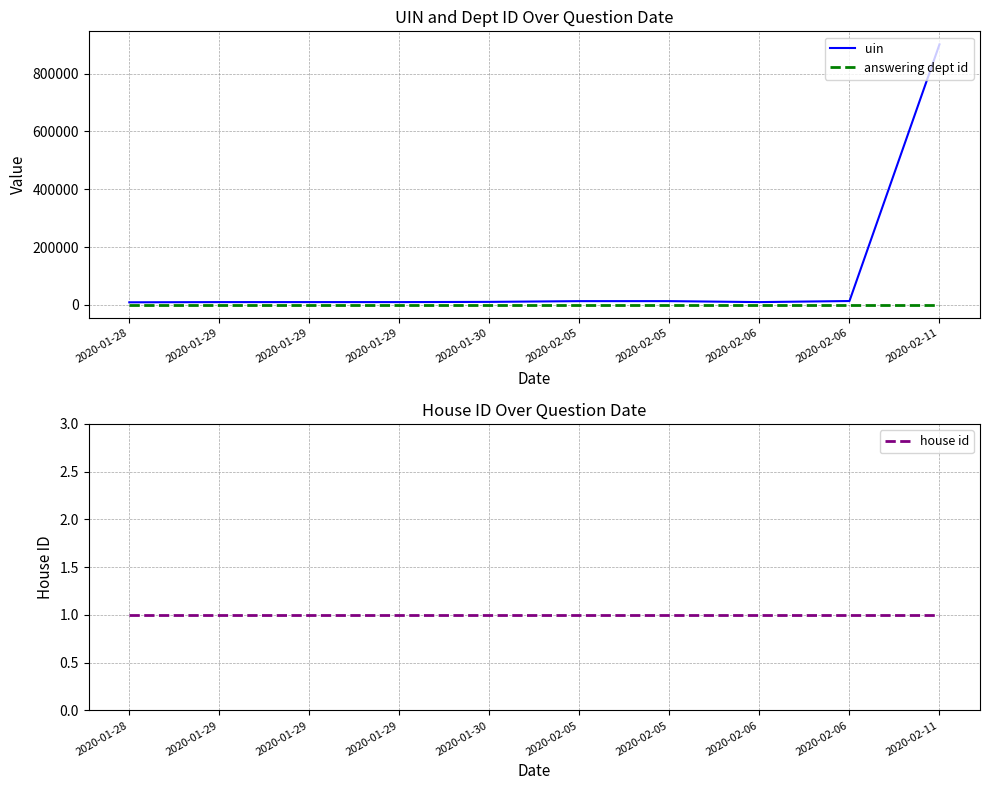

True or false: house id has more than 2 points higher than both neighbors.

False